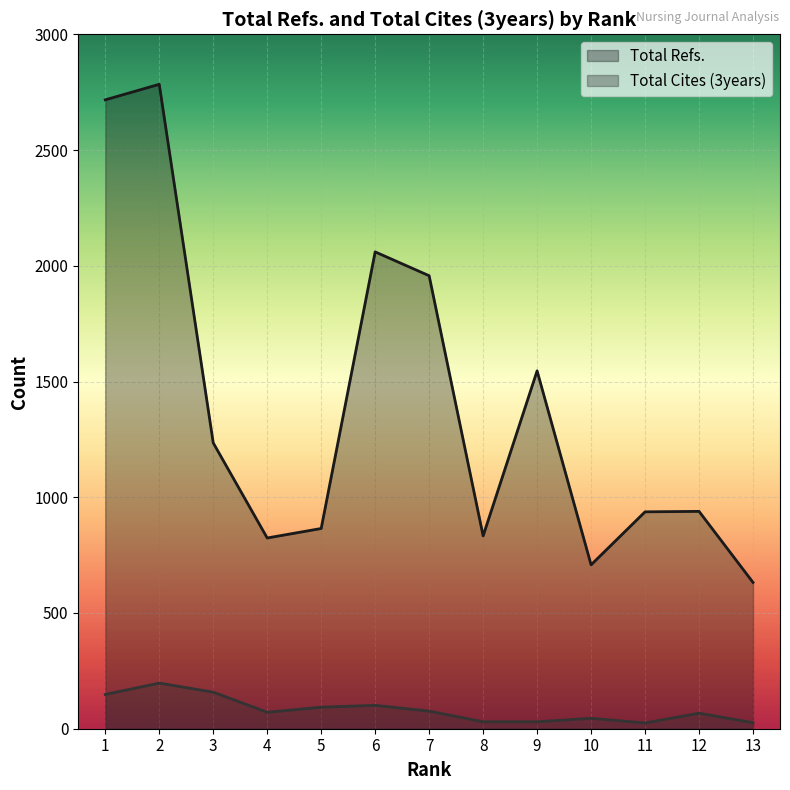

How many lines are shown in the chart?

2